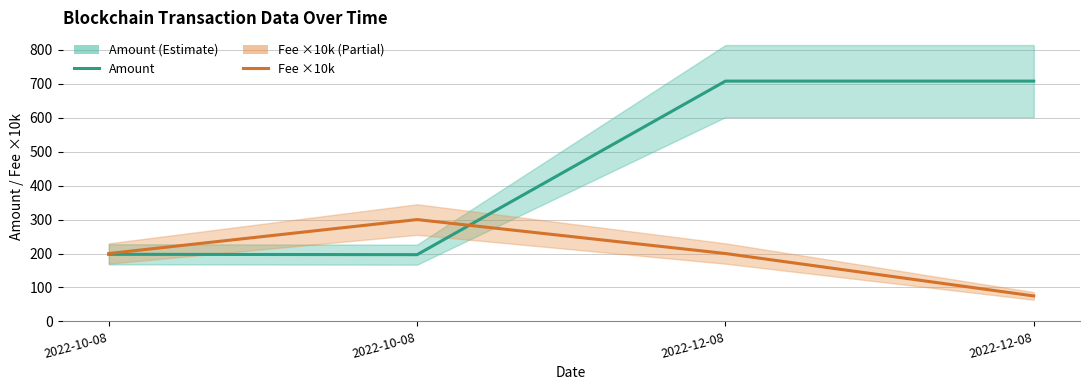

Is the value of Amount at 2022-12-08 greater than the value of Fee ×10k at 2022-10-08?

Yes